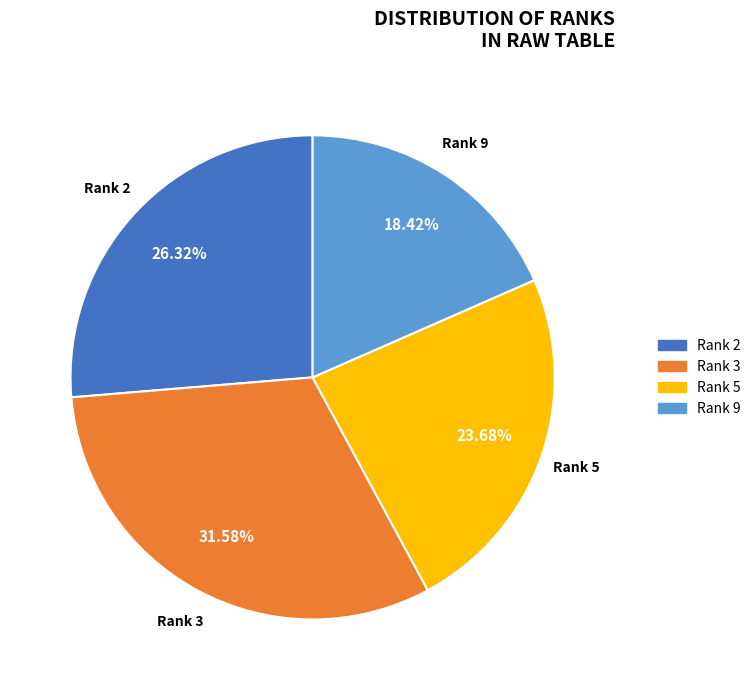

Does any single category account for the majority?

No